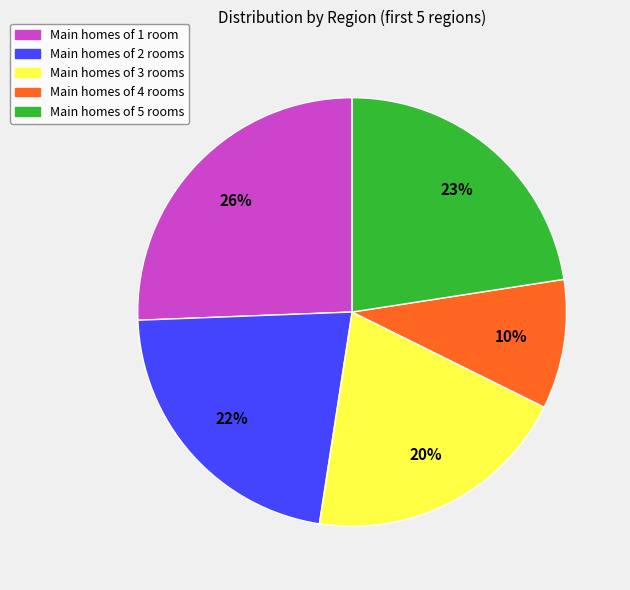

Does any single category account for the majority?

No